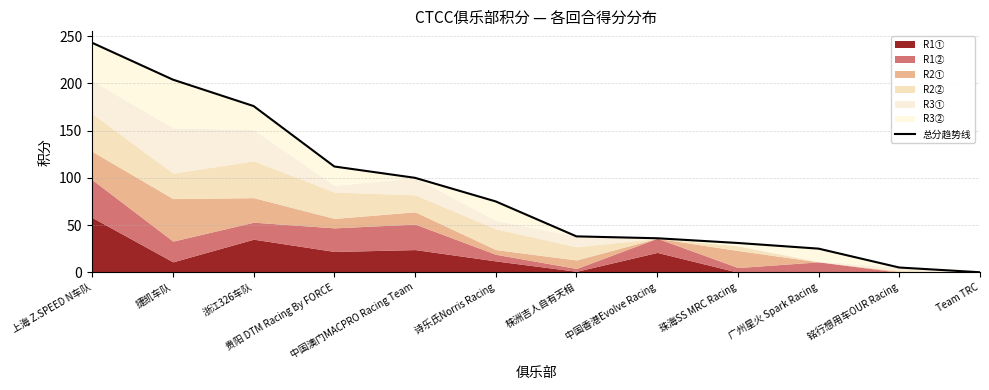

Rank the categories by value from highest to lowest.

上海 Z.SPEED N车队, 捷凯车队, 浙江326车队, 贵阳 DTM Racing By FORCE, 中国澳门MACPRO Racing Team, 诗乐氏Norris Racing, 株洲吉人自有天相, 中国香港Evolve Racing, 珠海SS MRC Racing, 广州星火 Spark Racing, 铭行想用车OUR Racing, Team TRC